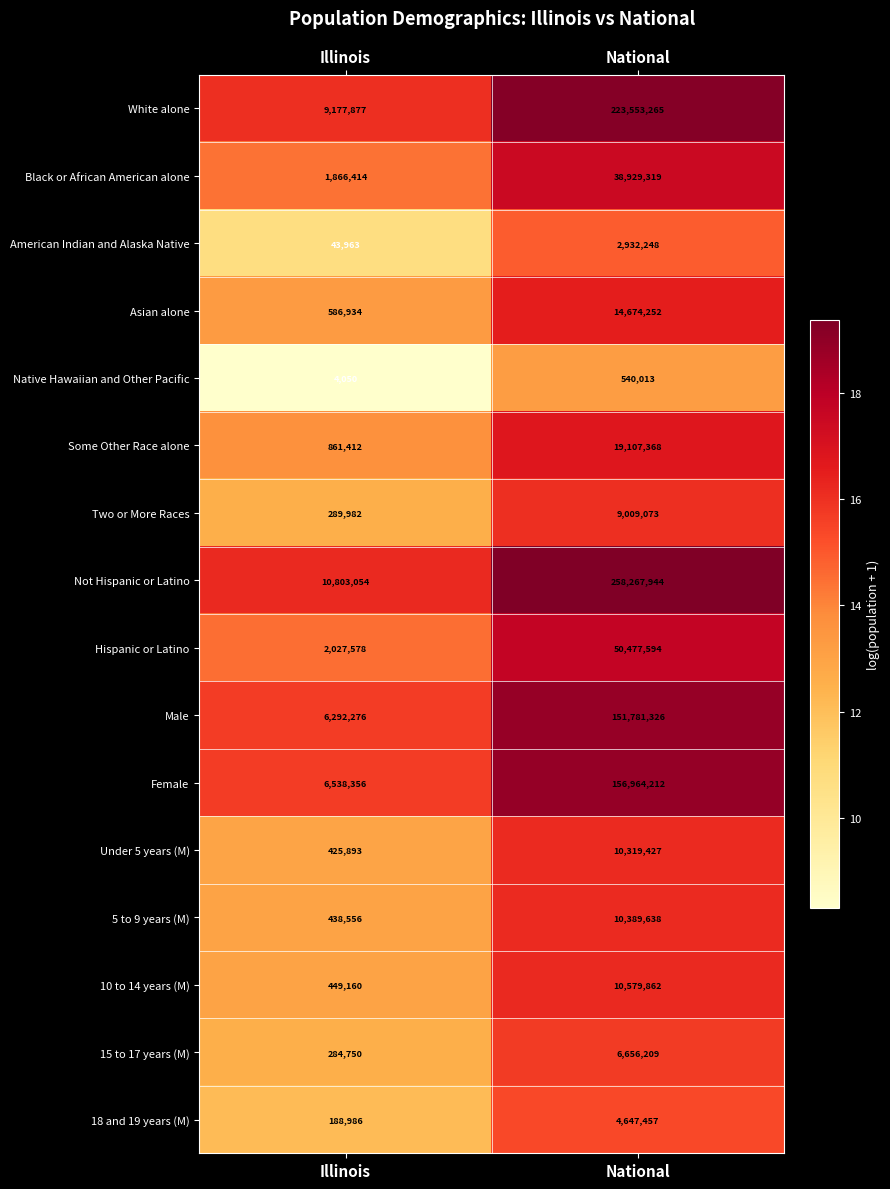

Rank the series by their maximum value, from lowest to highest.

Native Hawaiian and Other Pacific, American Indian and Alaska Native, 18 and 19 years (M), 15 to 17 years (M), Two or More Races, Under 5 years (M), 5 to 9 years (M), 10 to 14 years (M), Asian alone, Some Other Race alone, Black or African American alone, Hispanic or Latino, Male, Female, White alone, Not Hispanic or Latino